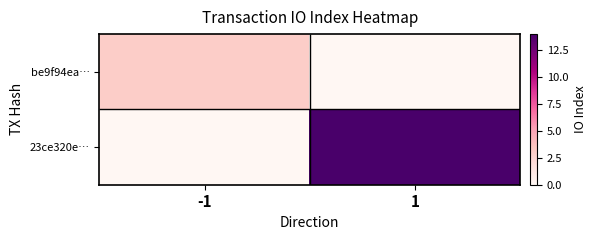

Rank the series at 1 from lowest to highest value.

be9f94ea…, 23ce320e…